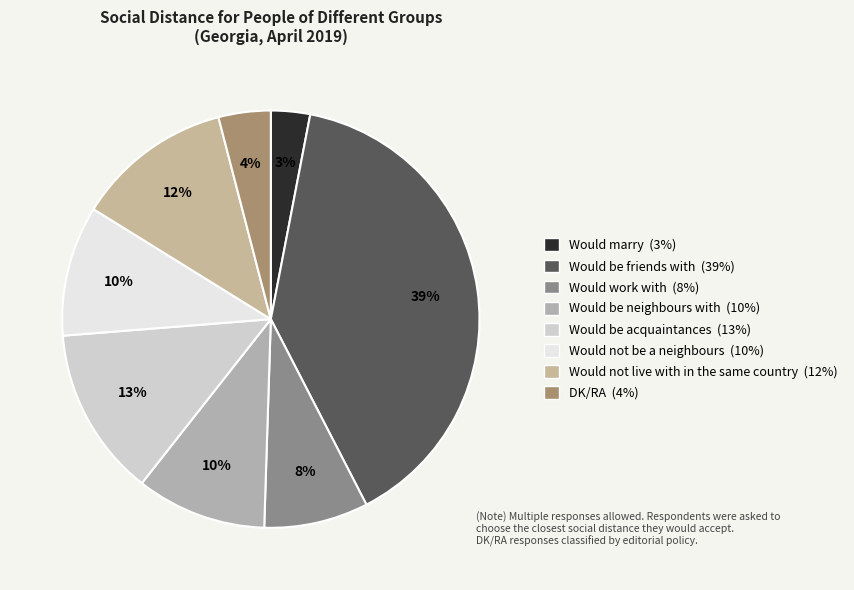

What is the largest slice in the pie chart?

Would be friends with